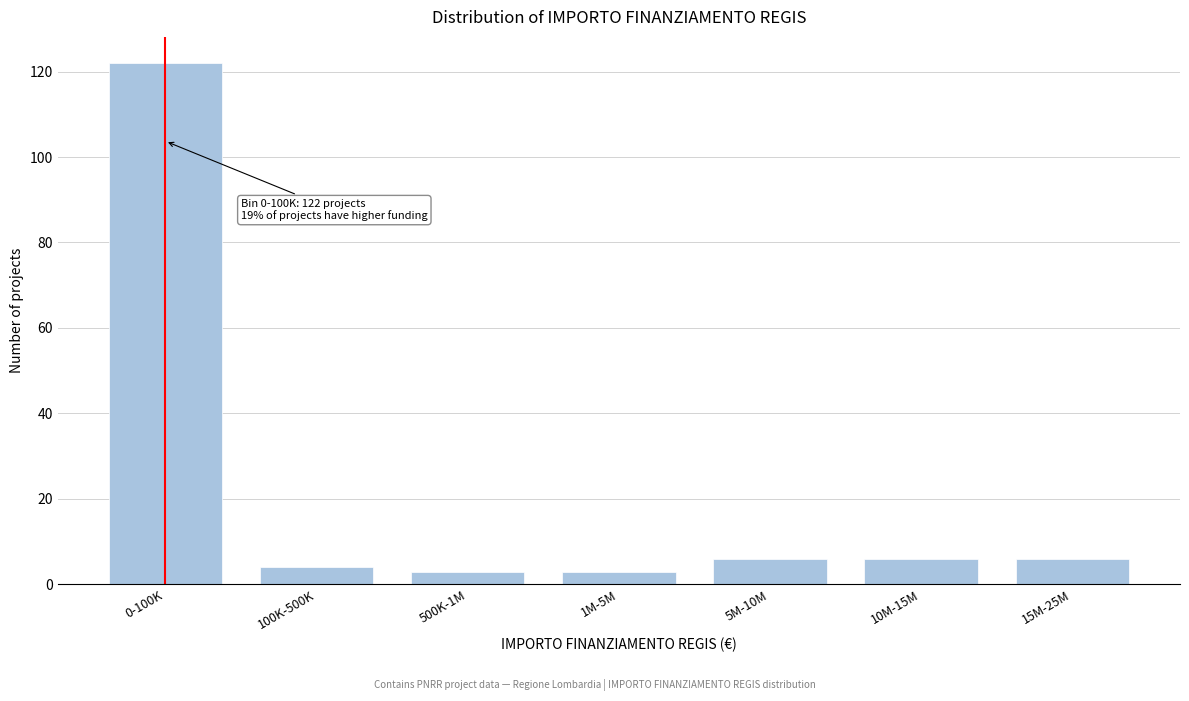

Reading left to right, what are all the values shown in this chart?

0-100K=122	100K-500K=4	500K-1M=3	1M-5M=3	5M-10M=6	10M-15M=6	15M-25M=6